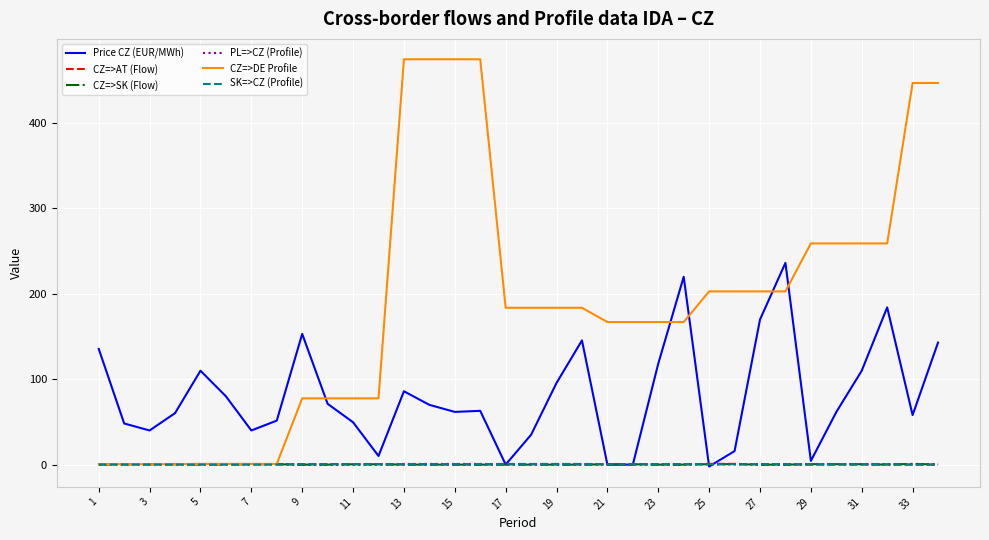

How many CZ=>AT (Flow) values are between 0 and 1?

34